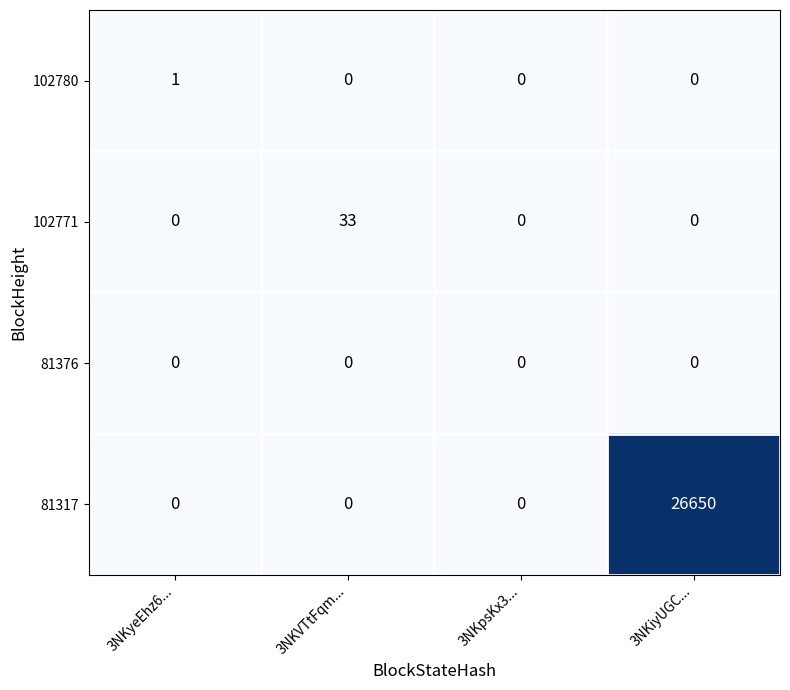

How many positive values does the 81317 series have?

1